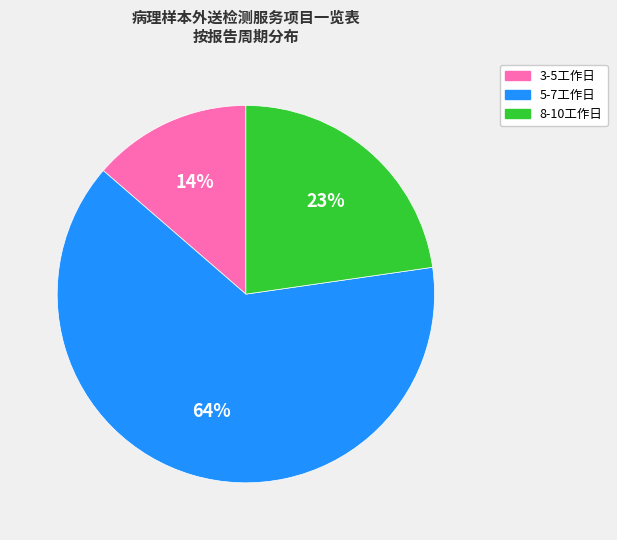

To the nearest percent, what percentage of the pie is 3-5工作日?

14%